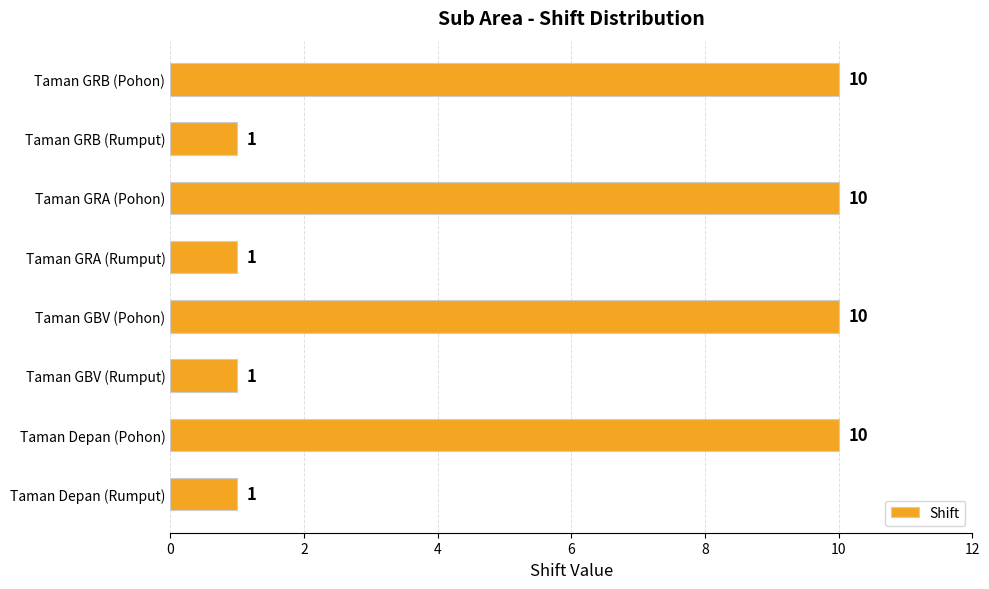

True or false: the data shows 1 at Taman GRB (Rumput).

True